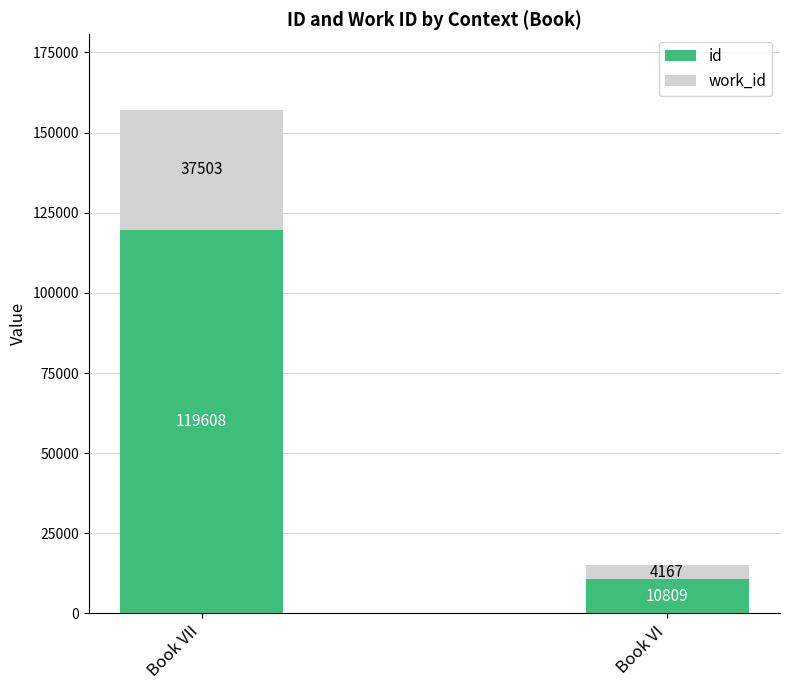

Reading left to right, what are the values for id?

Book VII=119608	Book VI=10809